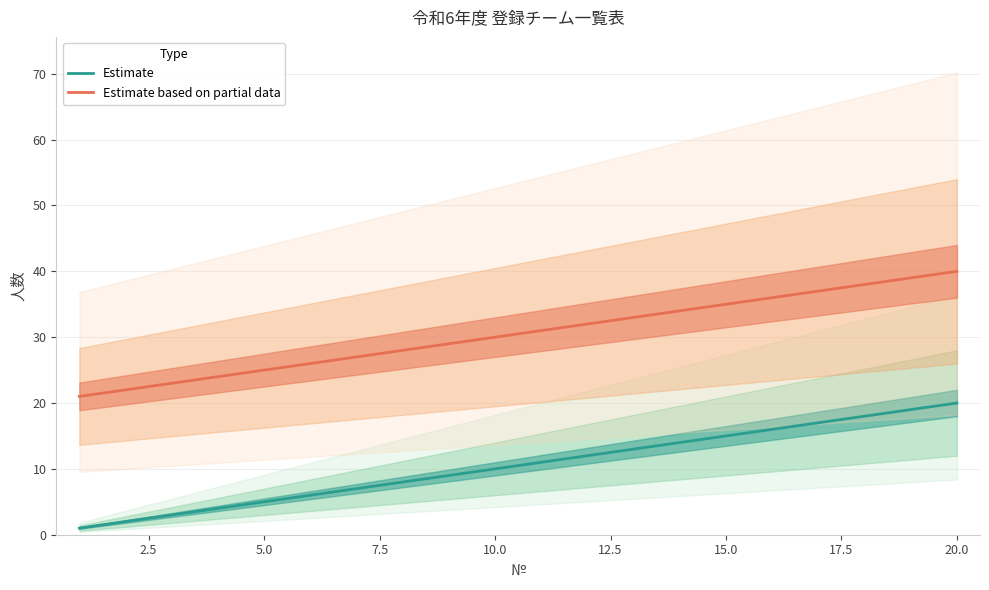

True or false: Estimate and Estimate based on partial data cross at least once.

False